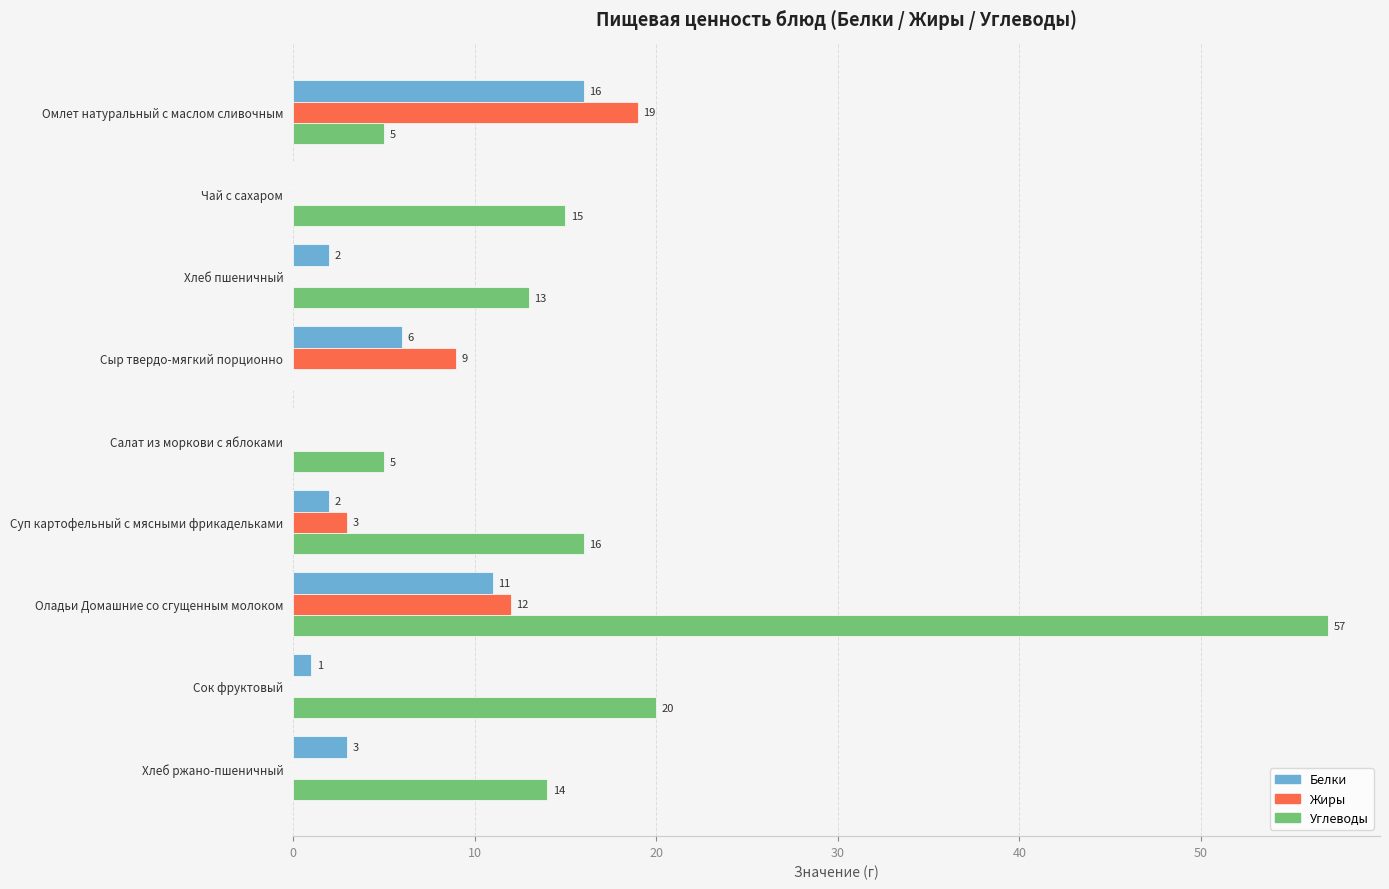

Is it true that Углеводы equals 5 at Омлет натуральный с маслом сливочным?

True